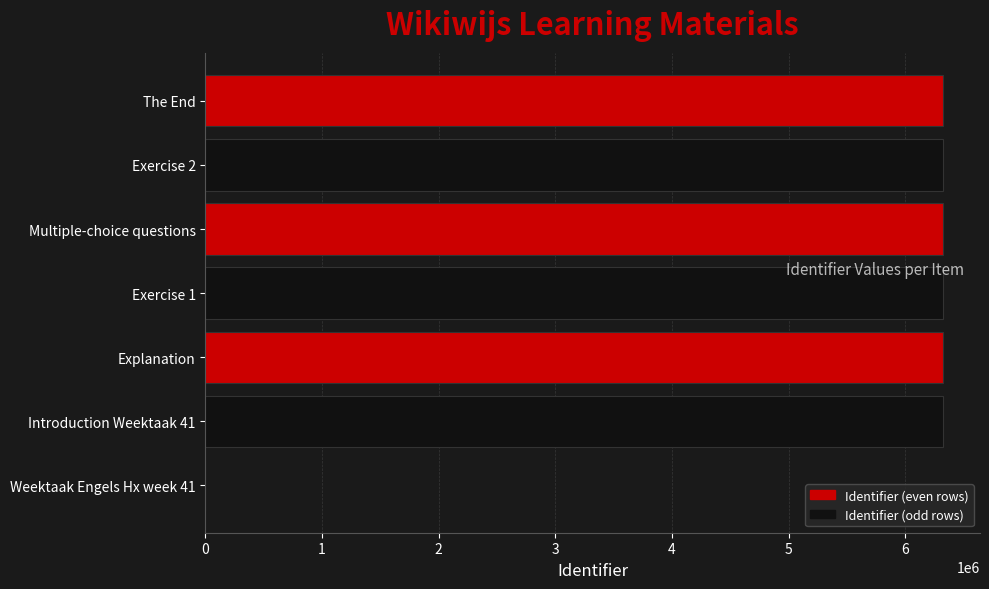

What value does the data have at Multiple-choice questions?

6322810